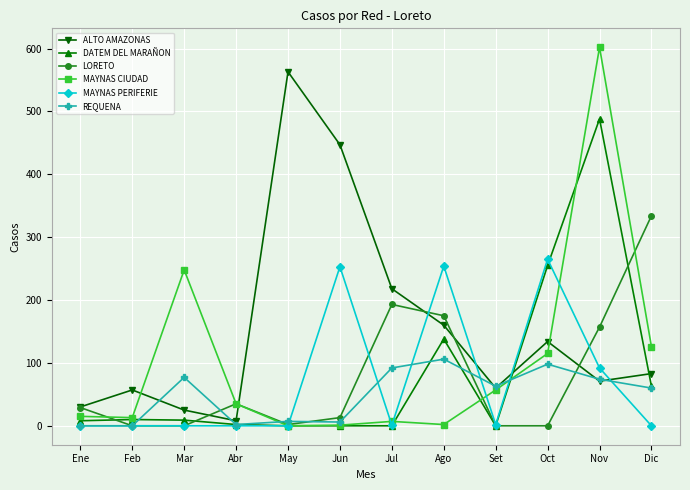

True or false: MAYNAS CIUDAD and MAYNAS PERIFERIE cross at least once.

True